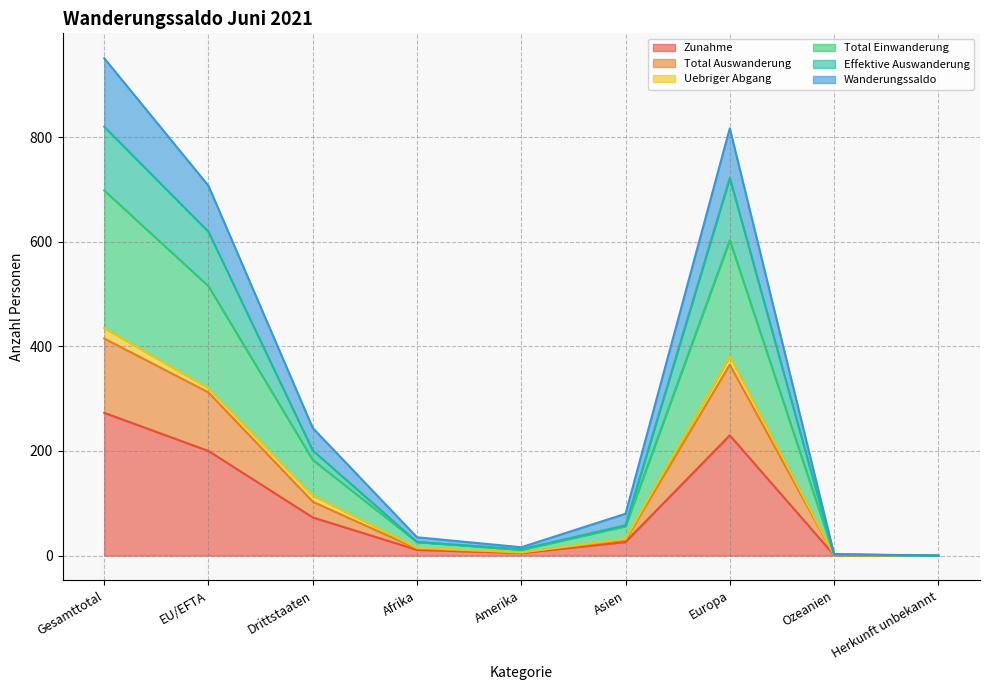

How many lines are shown in the chart?

6